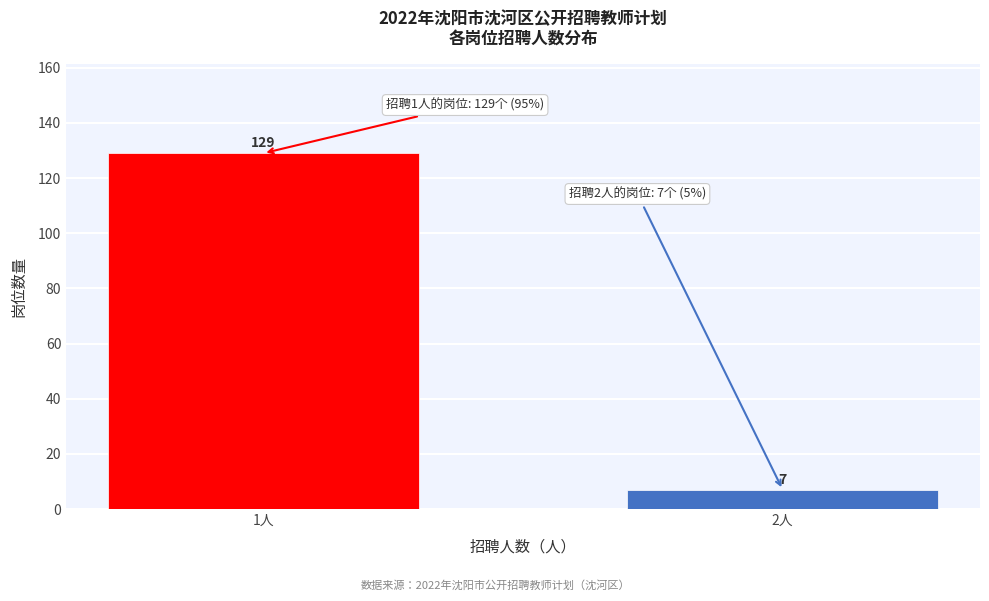

Reading left to right, extract all data points from this chart.

1人=129	2人=7